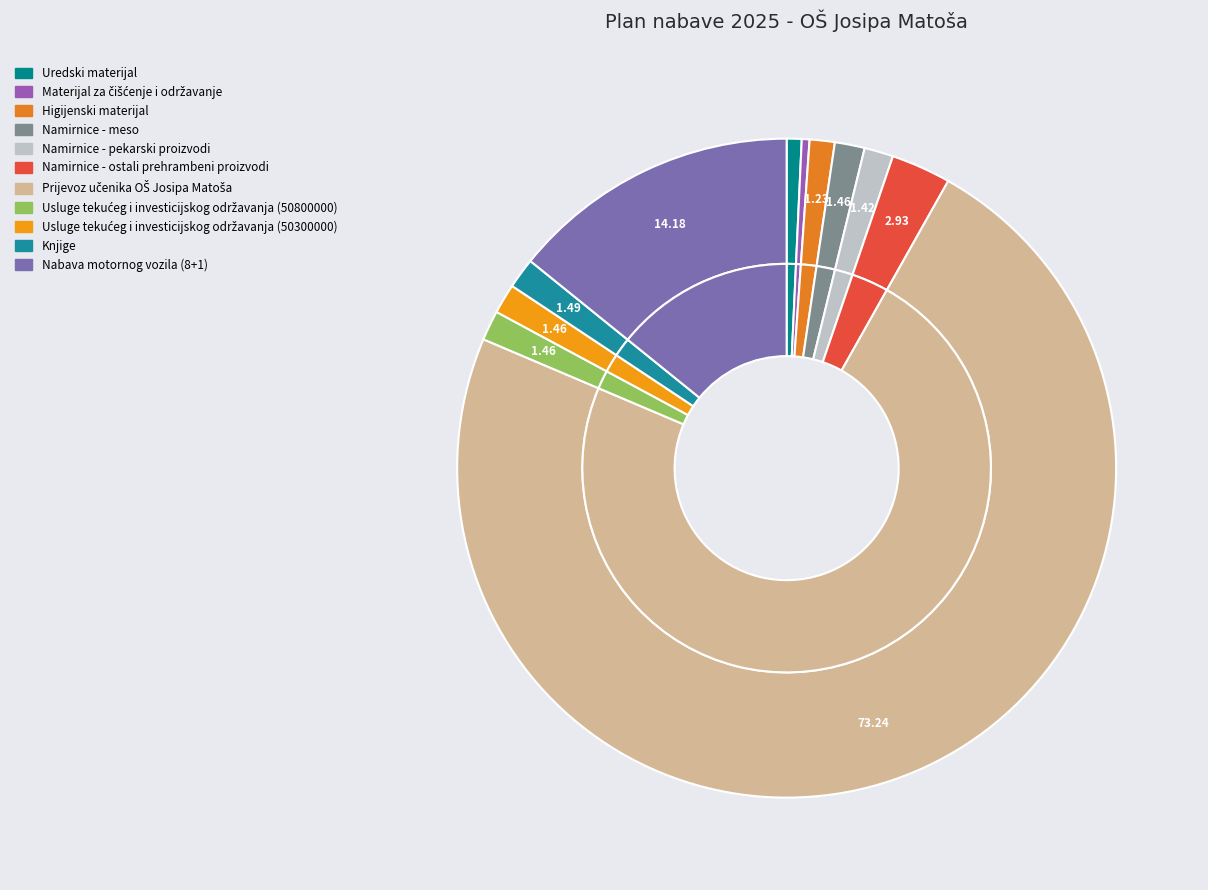

Is there a majority slice in this chart?

Yes